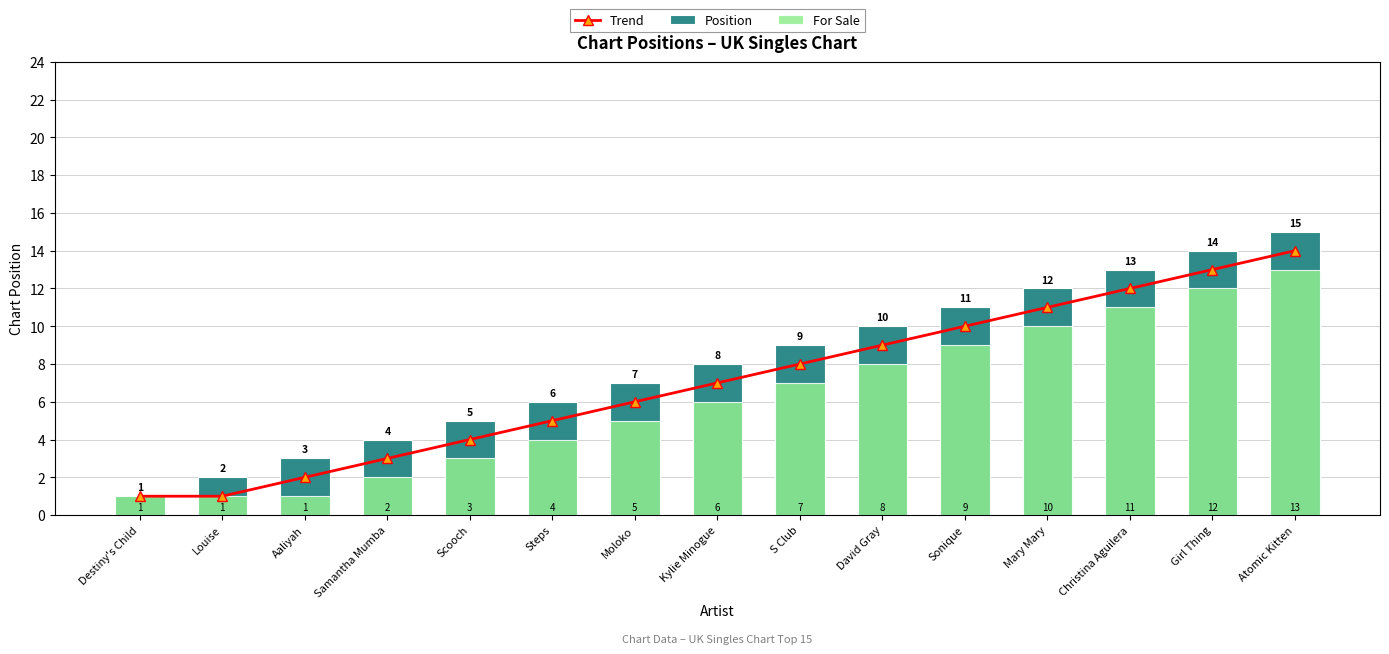

What is the total value across all series at Sonique?

30